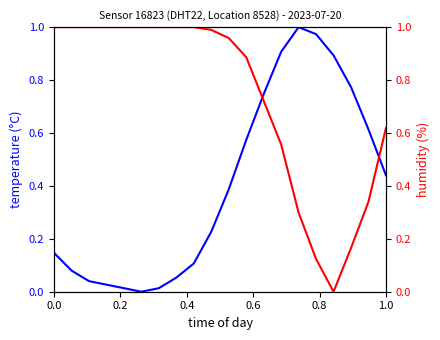

At how many categories does at least one series exceed 0?

20